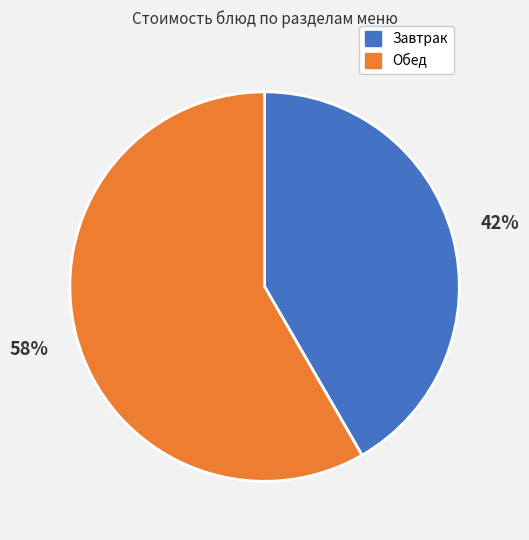

Which slice is the largest?

Обед